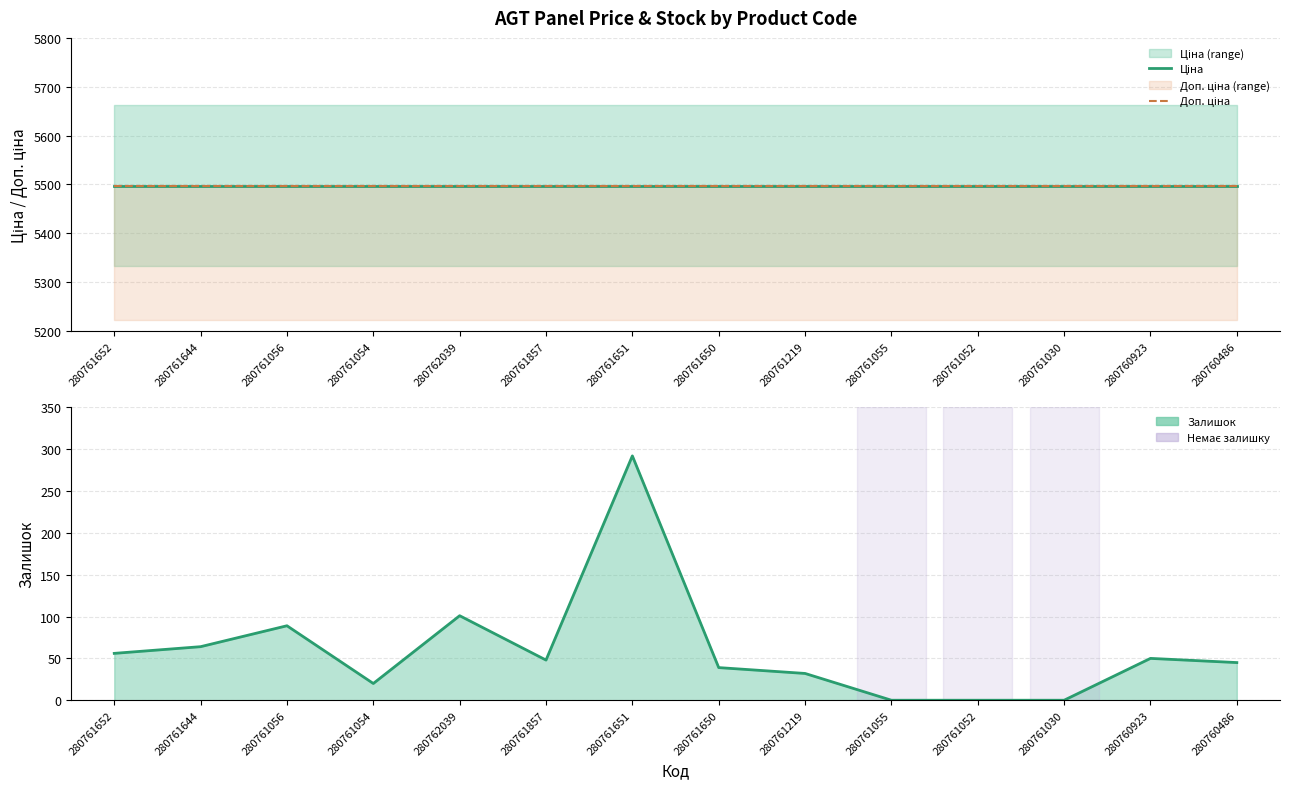

True or false: Ціна has a value of 5497.3 at 280761052.

True